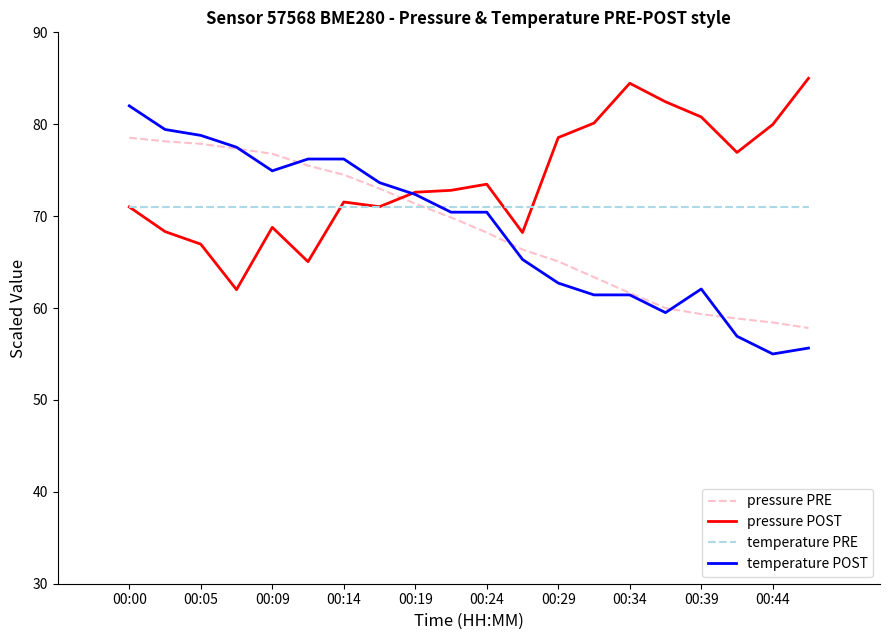

Rank the series by their maximum value, from lowest to highest.

temperature PRE, pressure PRE, temperature POST, pressure POST